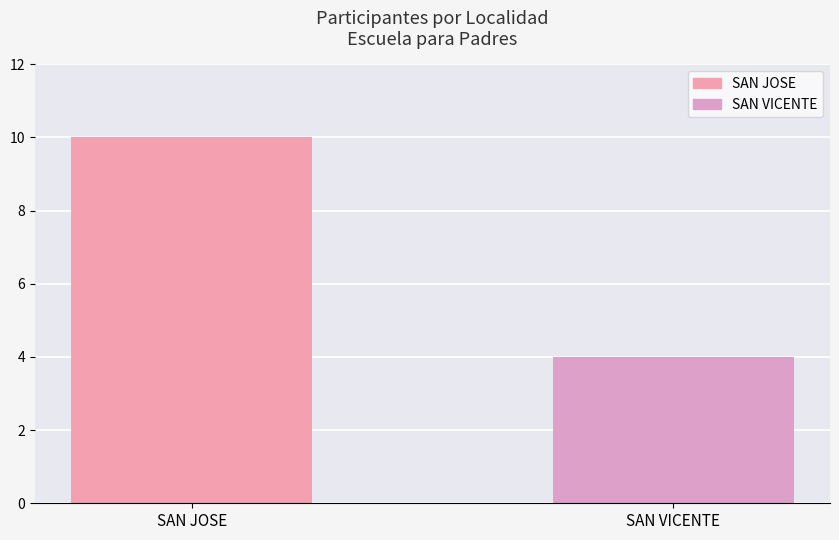

What is the approximate value at SAN VICENTE?

4